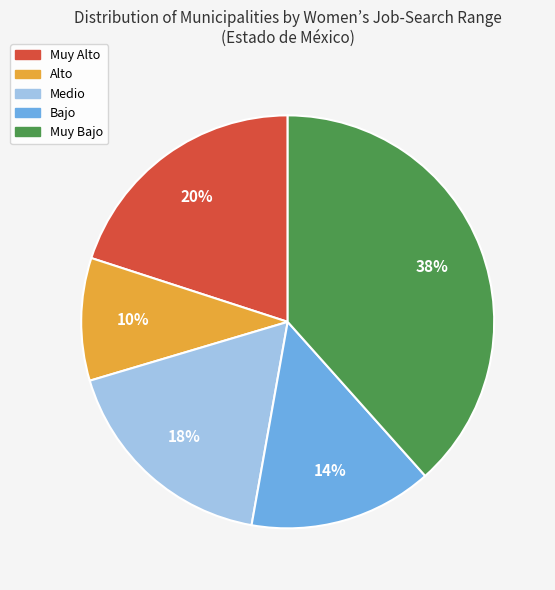

To the nearest percent, what portion does Muy Alto represent?

20%